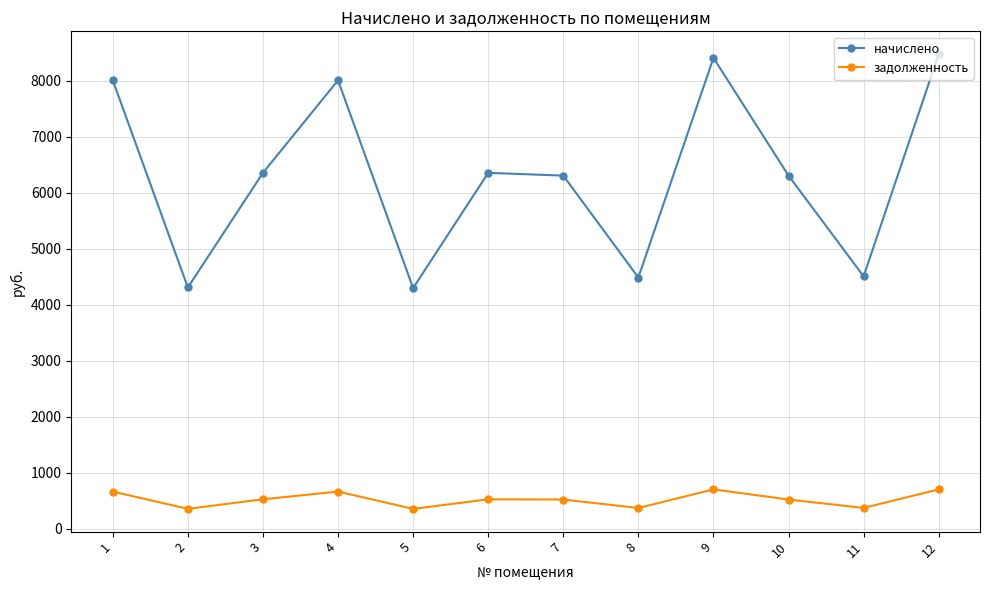

Which series has the widest spread of values?

начислено